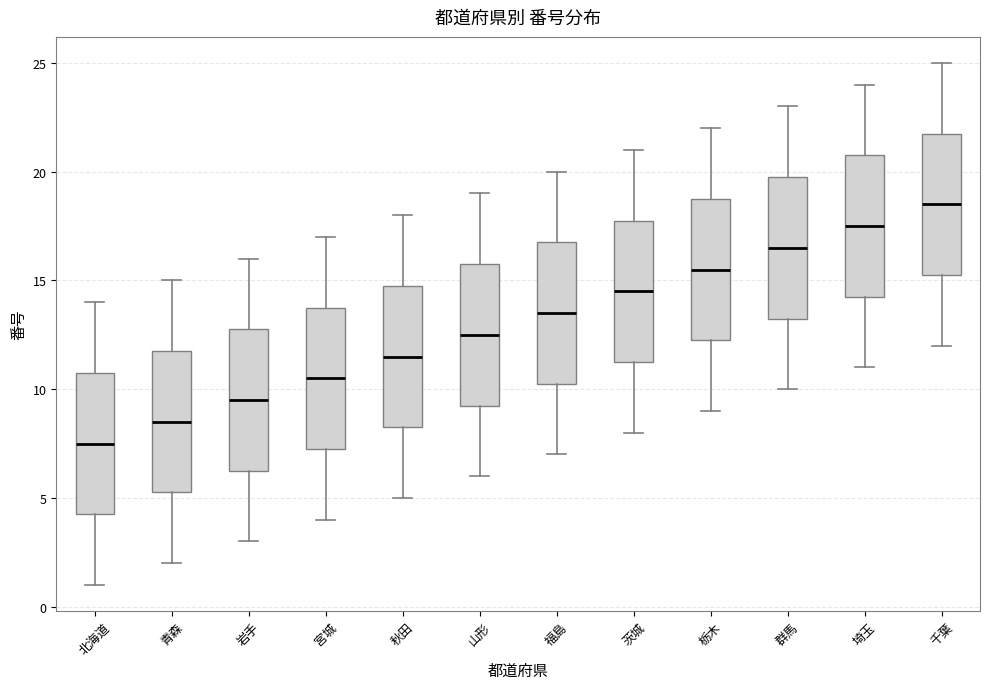

Reading left to right, transcribe this box plot: for each box, give where its median line is, the range the box spans, and where its two whiskers end, as read against the y-axis. The values are not printed on the chart, so give them approximately, as read against the axis.

北海道: median 7.5, box 4.5 to 11.0, whiskers 1.0 to 14.0
青森: median 8.5, box 5.5 to 12.0, whiskers 2.0 to 15.0
岩手: median 9.5, box 6.5 to 13.0, whiskers 3.0 to 16.0
宮城: median 10.5, box 7.5 to 14.0, whiskers 4.0 to 17.0
秋田: median 11.5, box 8.5 to 15.0, whiskers 5.0 to 18.0
山形: median 12.5, box 9.5 to 16.0, whiskers 6.0 to 19.0
福島: median 13.5, box 10.5 to 17.0, whiskers 7.0 to 20.0
茨城: median 14.5, box 11.5 to 18.0, whiskers 8.0 to 21.0
栃木: median 15.5, box 12.5 to 19.0, whiskers 9.0 to 22.0
群馬: median 16.5, box 13.5 to 20.0, whiskers 10.0 to 23.0
埼玉: median 17.5, box 14.5 to 21.0, whiskers 11.0 to 24.0
千葉: median 18.5, box 15.5 to 22.0, whiskers 12.0 to 25.0